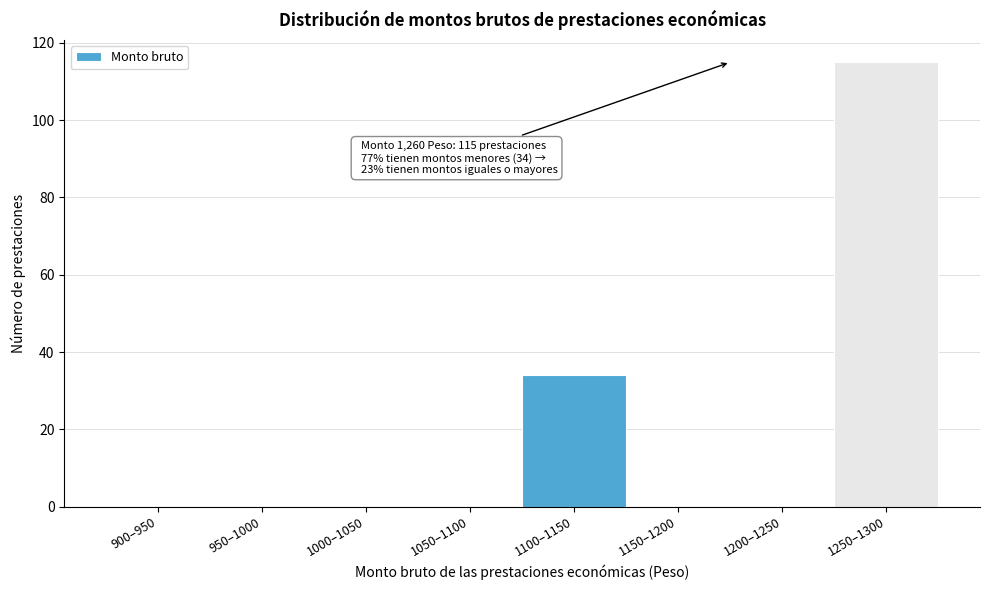

Reading left to right, list all the values displayed in this chart.

900–950=0	950–1000=0	1000–1050=0	1050–1100=0	1100–1150=34	1150–1200=0	1200–1250=0	1250–1300=115